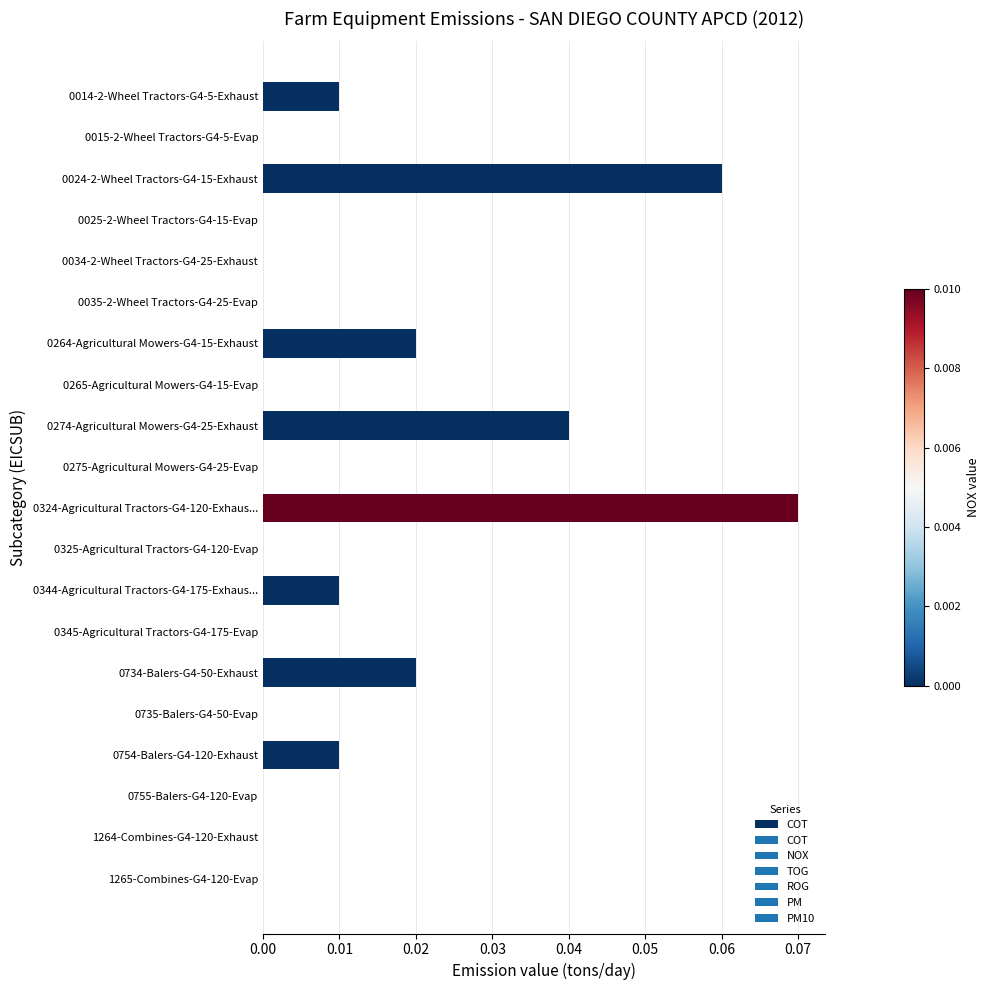

Which label corresponds to the largest value in the chart?

0324-Agricultural Tractors-G4-120-Exhaus...